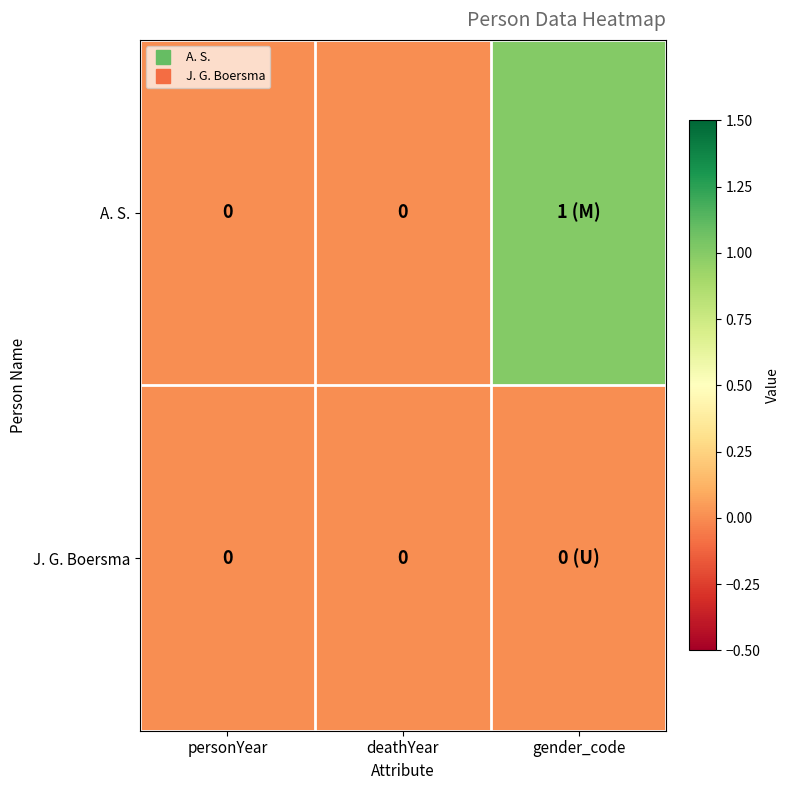

Which has a higher value, personYear or gender_code?

gender_code